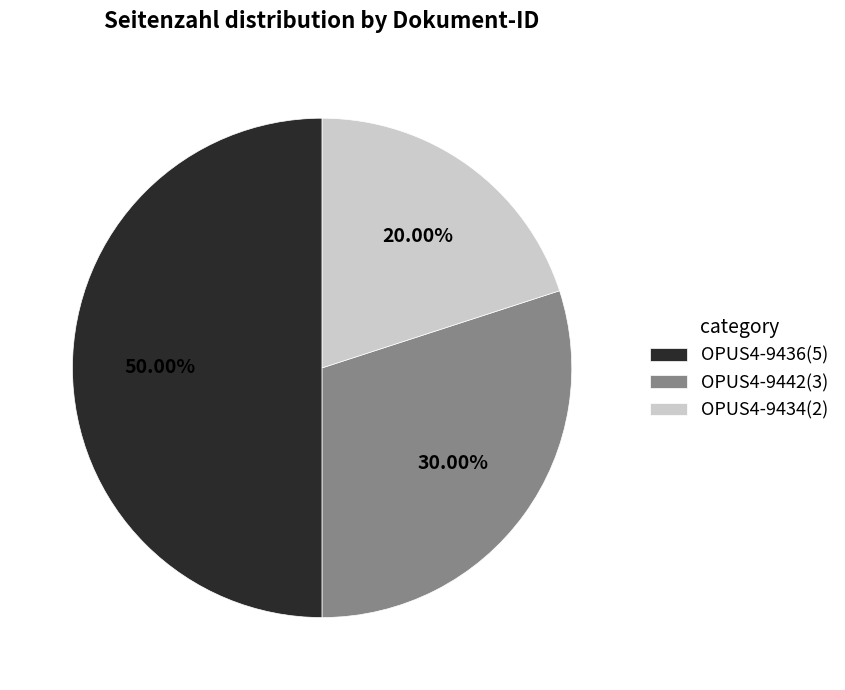

Rank the categories by value from highest to lowest.

OPUS4-9436, OPUS4-9442, OPUS4-9434